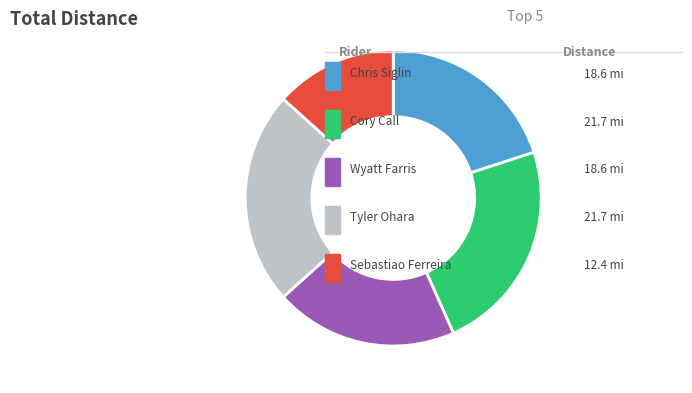

Does any single category account for the majority?

No